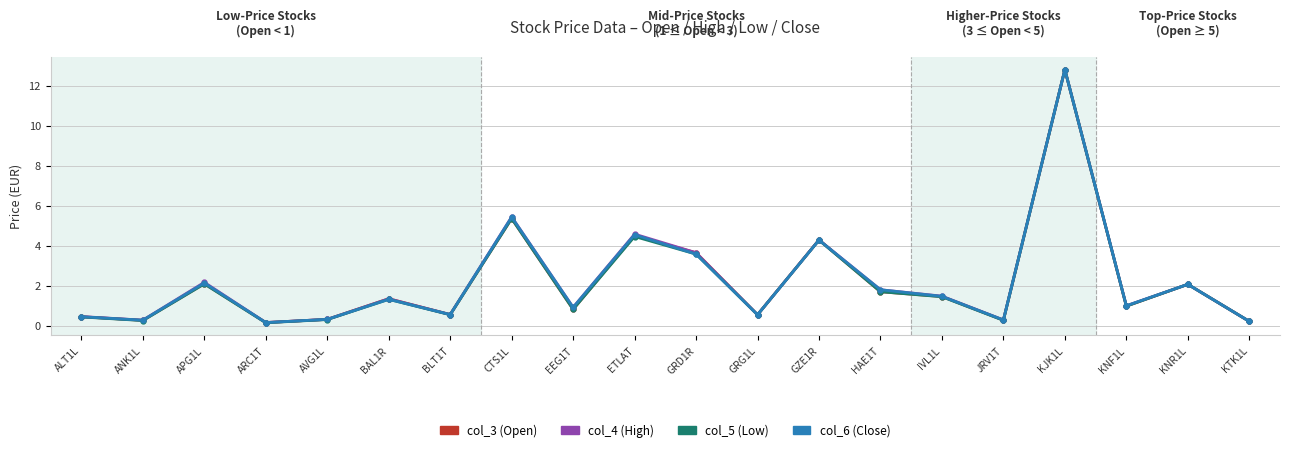

How many interior local peaks does the col_3 (Open) series have?

7